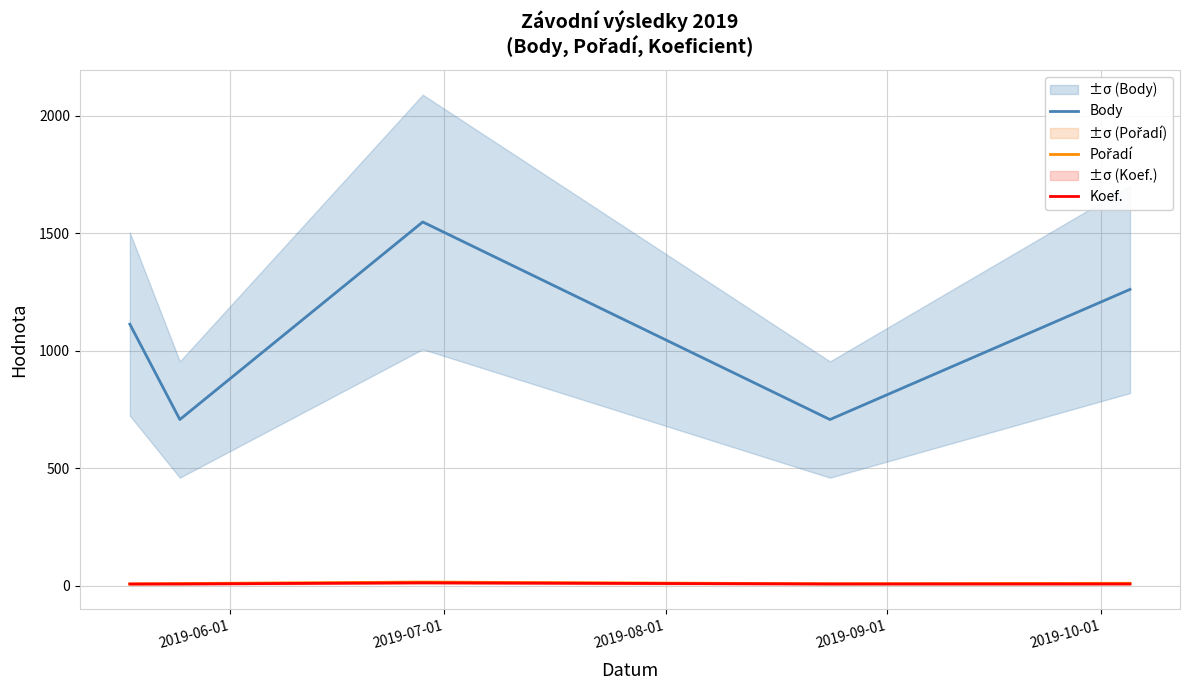

What is the difference between the maximum and second lowest values in the Koef. series?

5